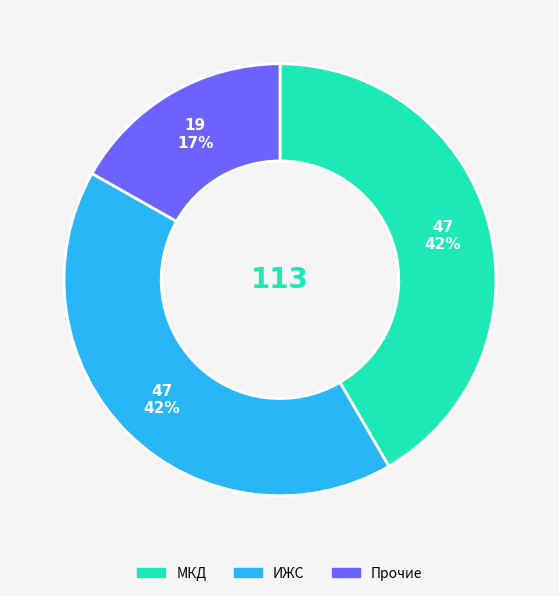

To the nearest percent, what is the difference between the largest and smallest slice percentages?

25%